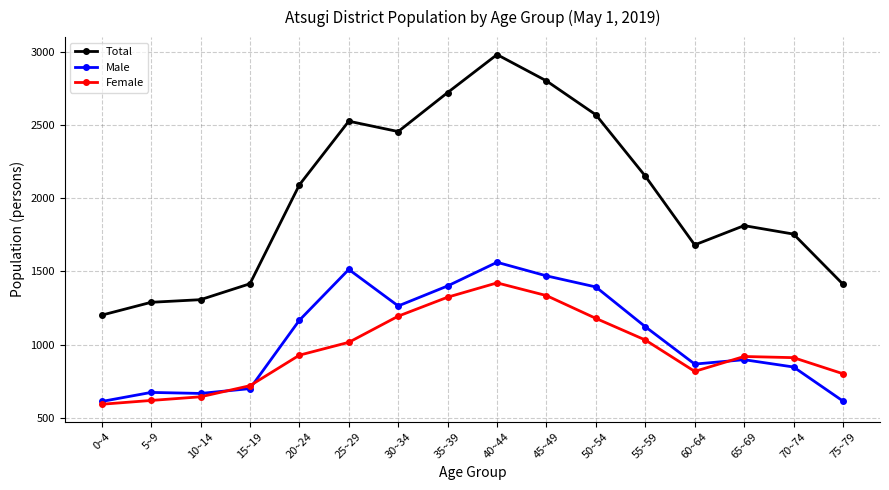

What is the difference between the Female values at 60~64 and 50~54?

363